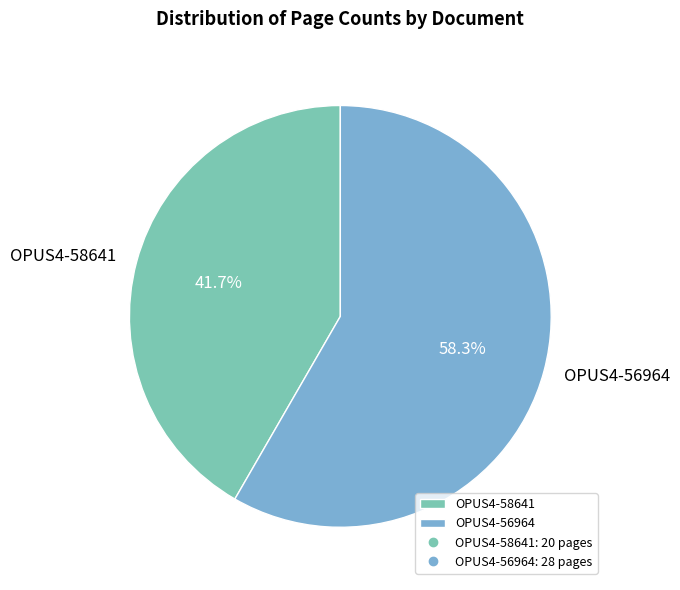

To the nearest percent, what is the combined percentage of OPUS4-56964 and OPUS4-58641?

100%